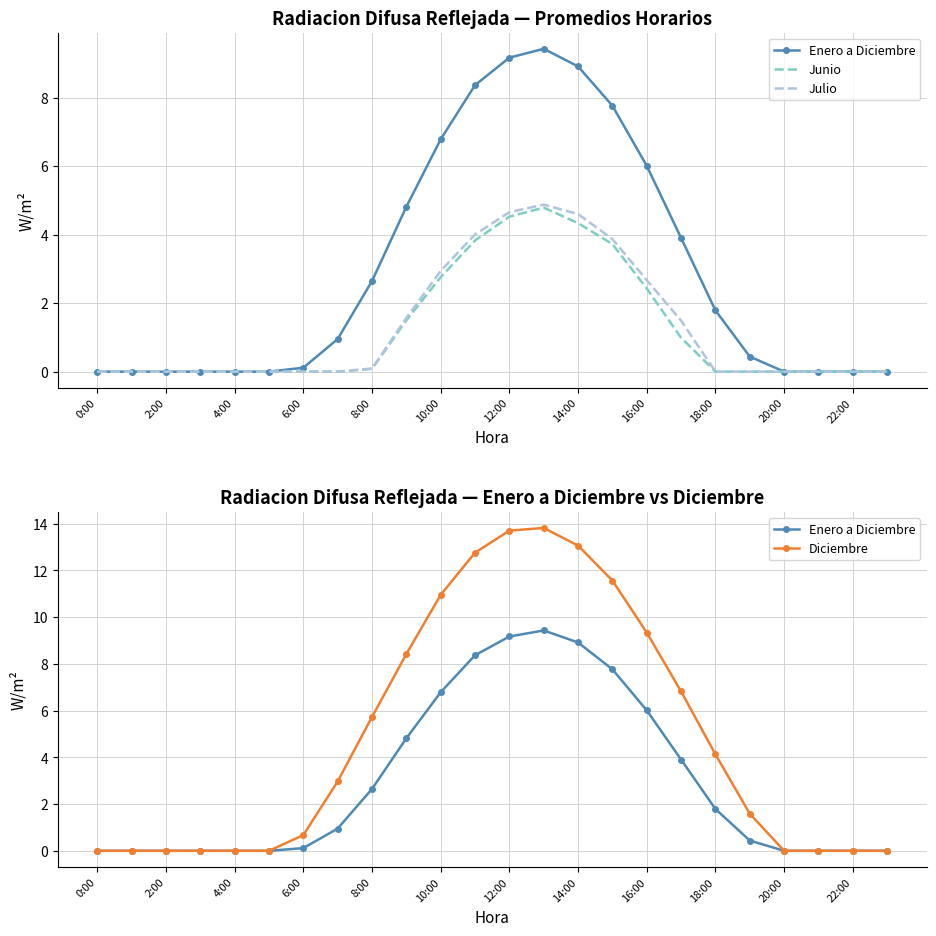

How many lines are shown in the chart?

4